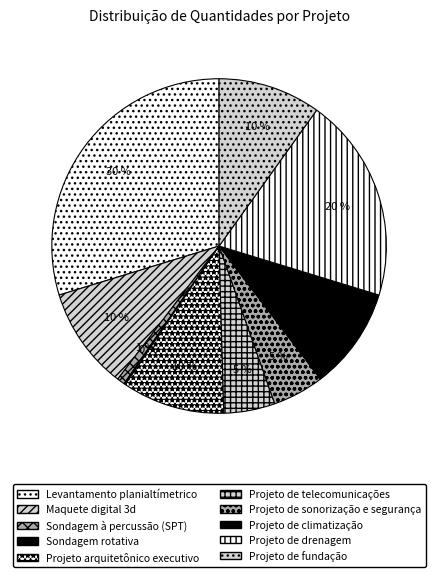

What is the total percentage of Projeto de drenagem and Projeto de climatização?

29.7%